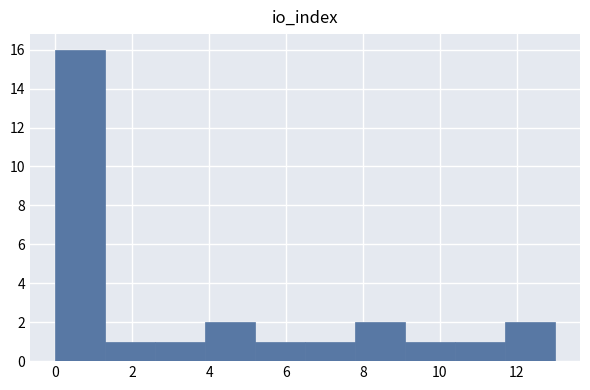

Which range on the x-axis has the tallest bar?

0.0 to 1.3